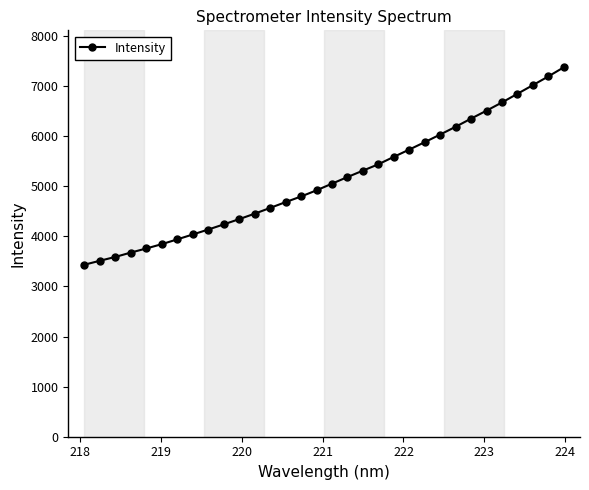

What is the value of the 15th point from the left?

4797.0